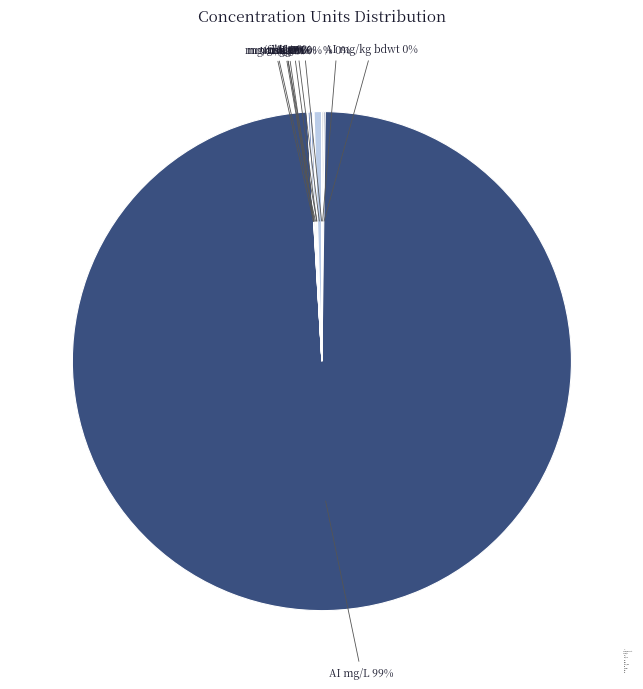

Is there a majority slice in this chart?

Yes